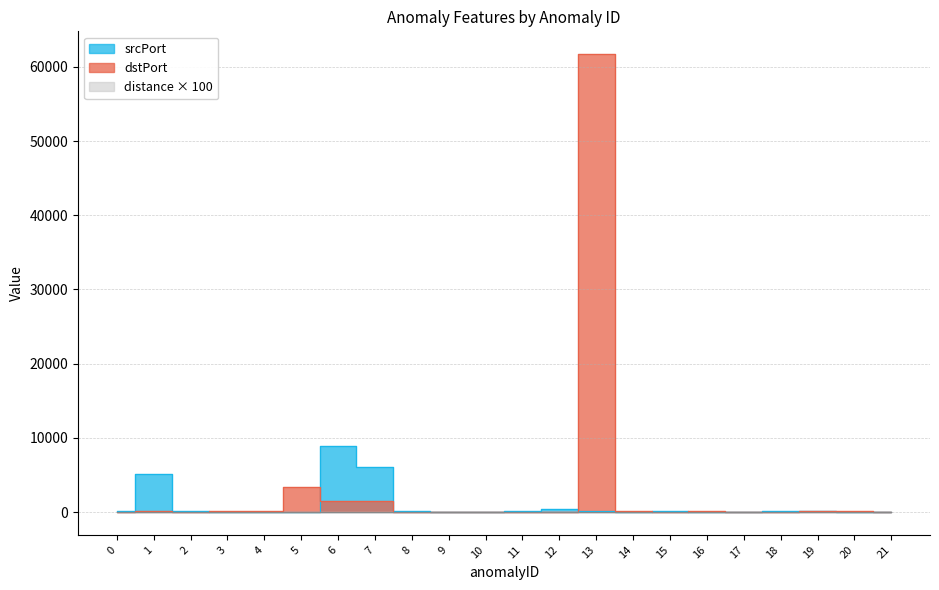

What is the difference between the maximum and second lowest values in the dstPort series?

61705.0